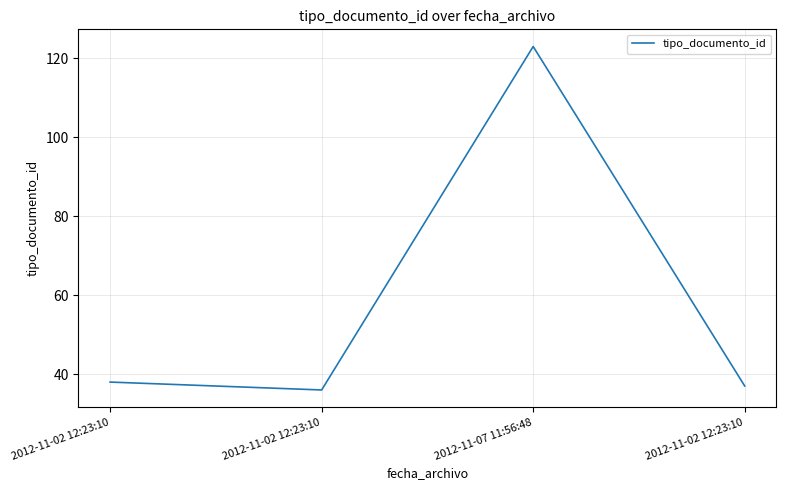

How many interior local peaks (higher than both neighbors) does the data have?

1